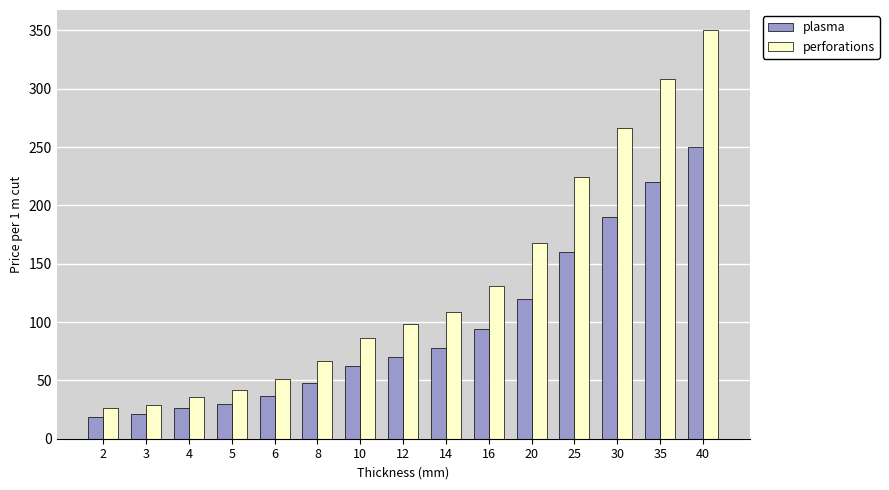

What is the greatest value displayed?

350